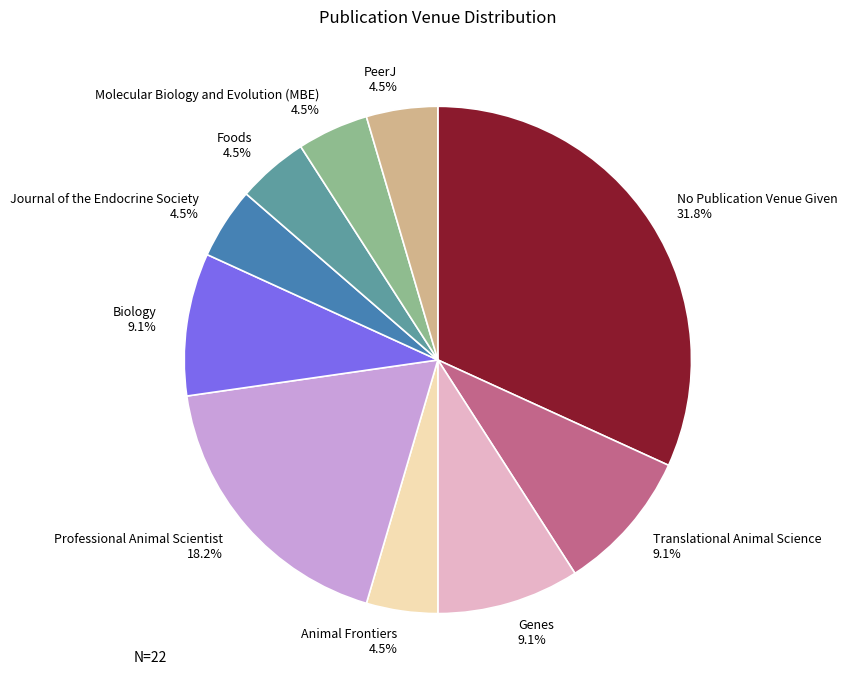

How many slices are in this pie chart?

10